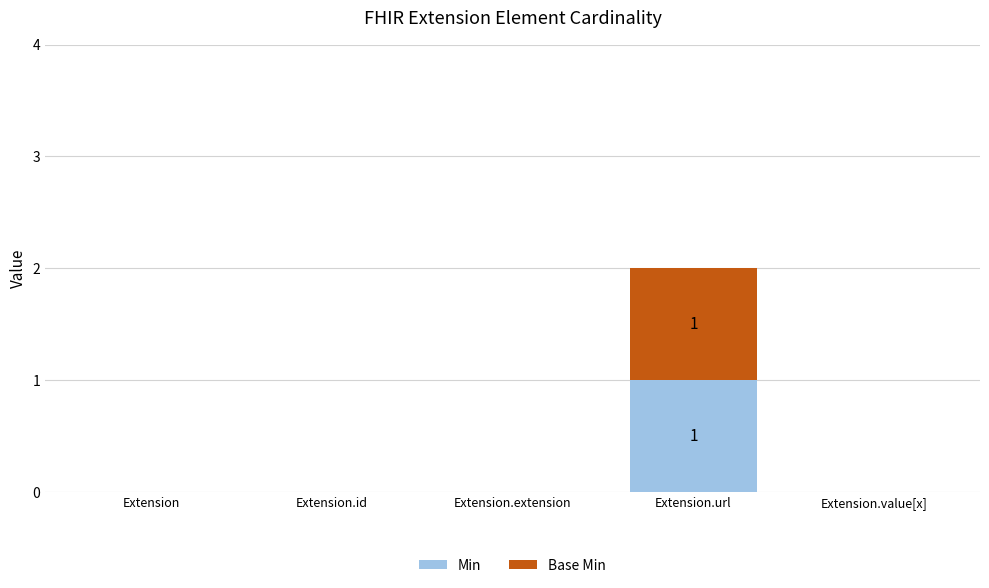

At which category is the sum across all series the highest?

Extension.url